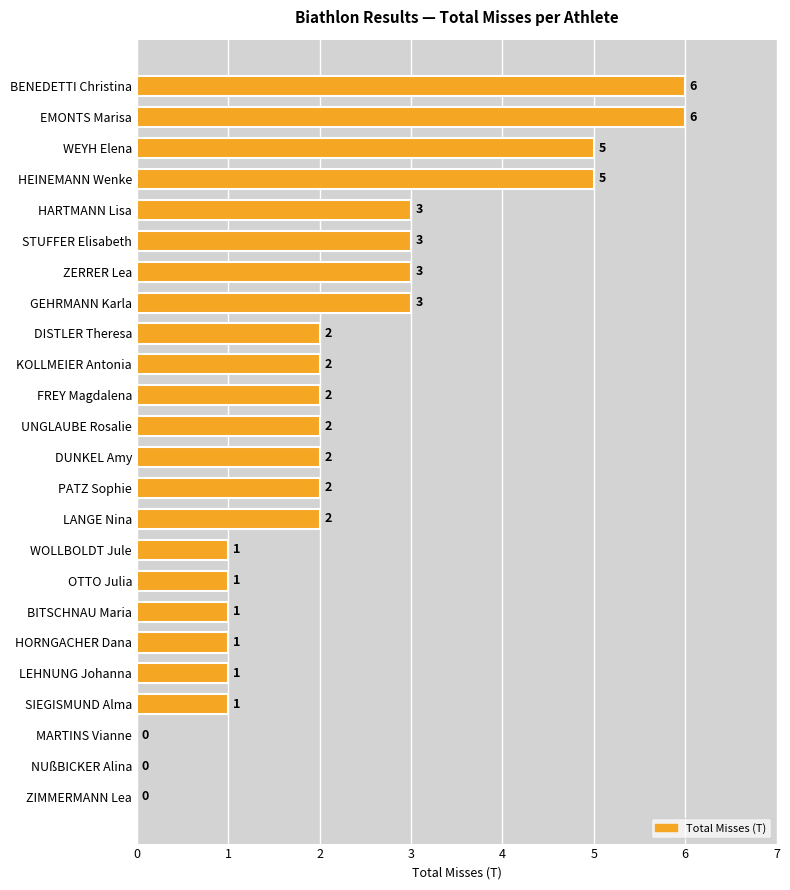

What is the sum of the values at BITSCHNAU Maria and HARTMANN Lisa?

4